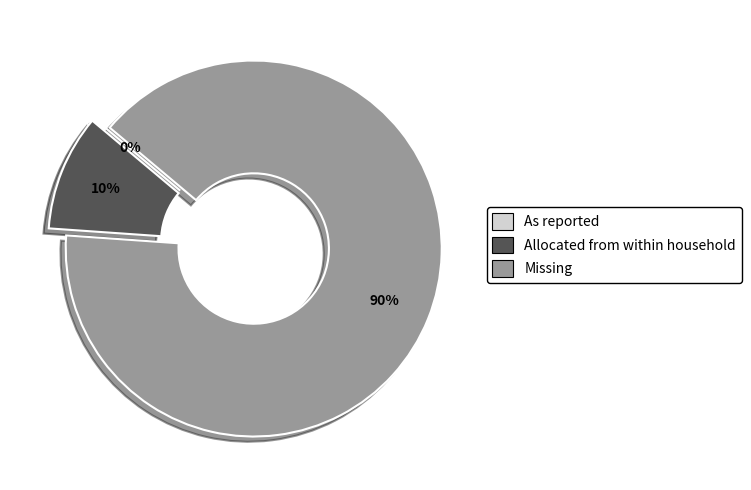

Which category accounts for the majority?

Missing